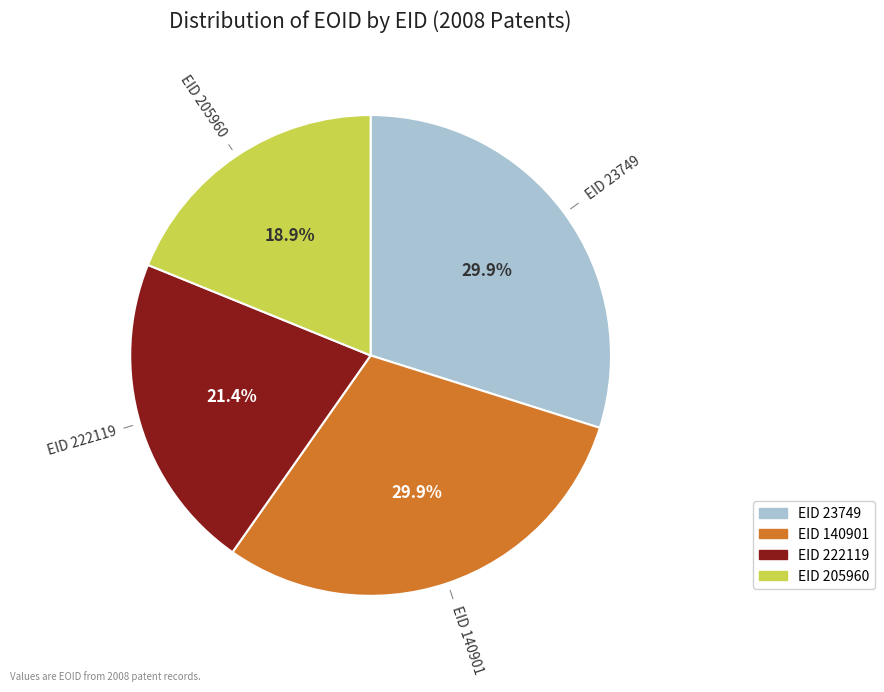

Is there a majority slice in this chart?

No